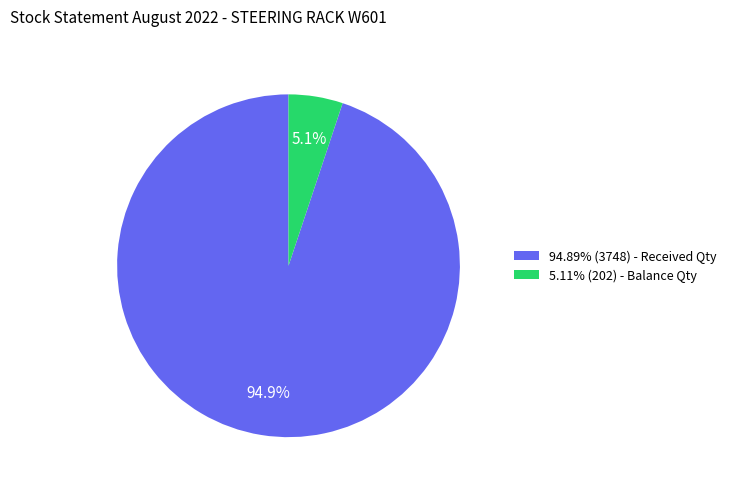

Is the sum of 94.89% (3748) - Received Qty and 5.11% (202) - Balance Qty greater than half?

Yes